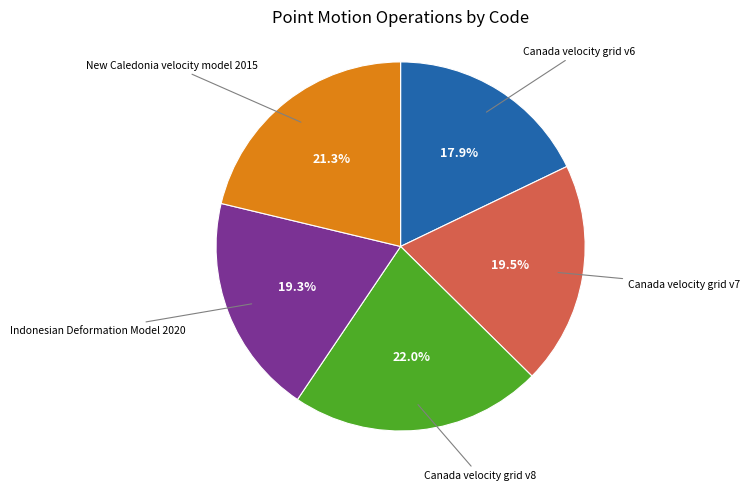

Is there any slice that represents more than half of the pie?

No